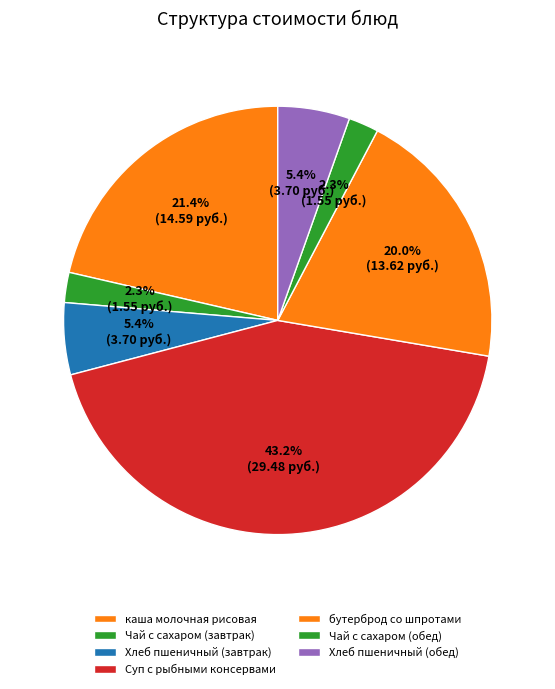

Approximately how many times larger is the value at каша молочная рисовая compared to бутерброд со шпротами?

1.1